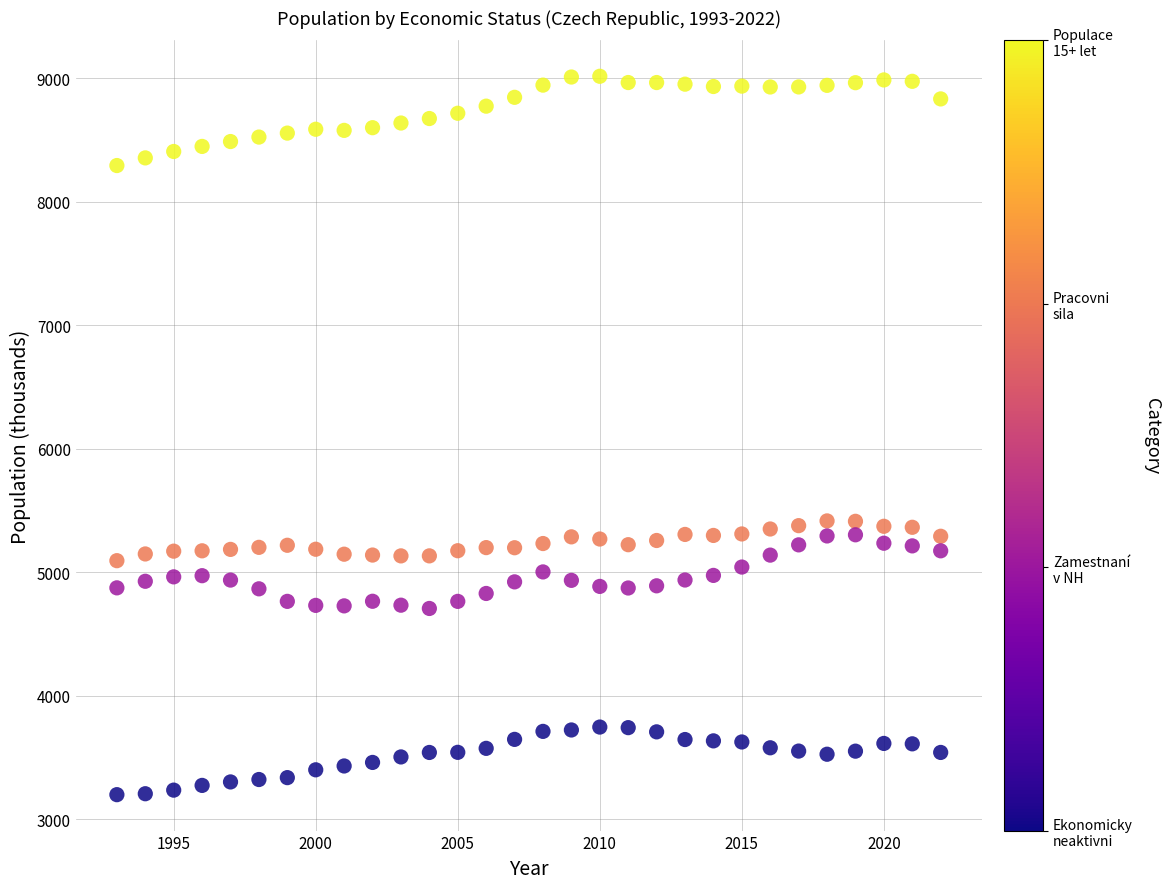

Across all data points, what is the range of X values (max minus min)?

29.0